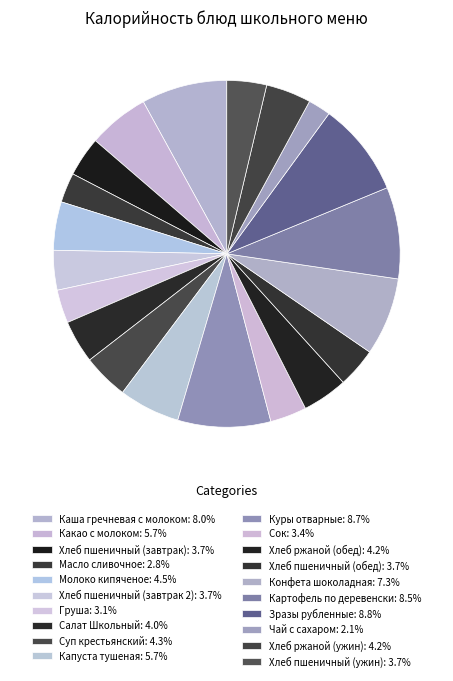

Rank the categories by value from lowest to highest.

Чай с сахаром, Масло сливочное, Груша, Сок, Хлеб пшеничный (завтрак), Хлеб пшеничный (завтрак 2), Хлеб пшеничный (обед), Хлеб пшеничный (ужин), Салат Школьный, Хлеб ржаной (обед), Хлеб ржаной (ужин), Суп крестьянский, Молоко кипяченое, Какао с молоком, Капуста тушеная, Конфета шоколадная, Каша гречневая с молоком, Картофель по деревенски, Куры отварные, Зразы рубленные